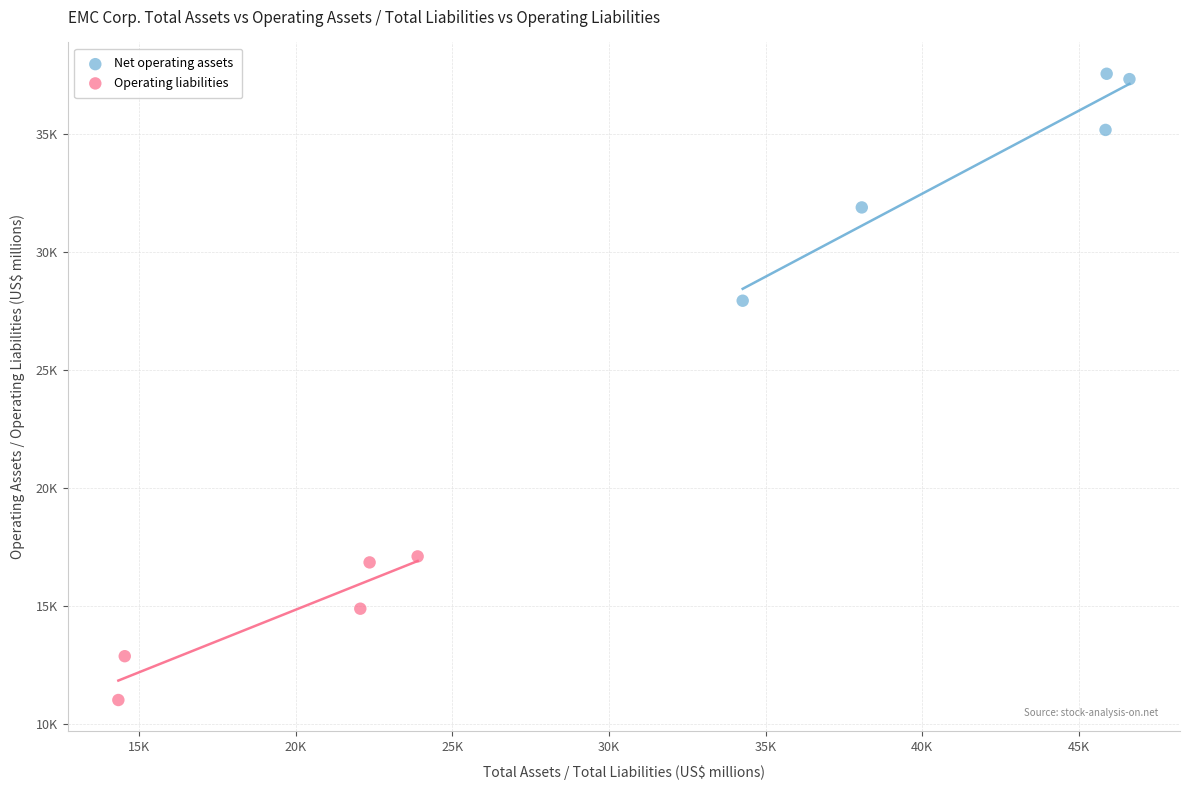

What are all the series names shown in the legend?

Net operating assets, Operating liabilities